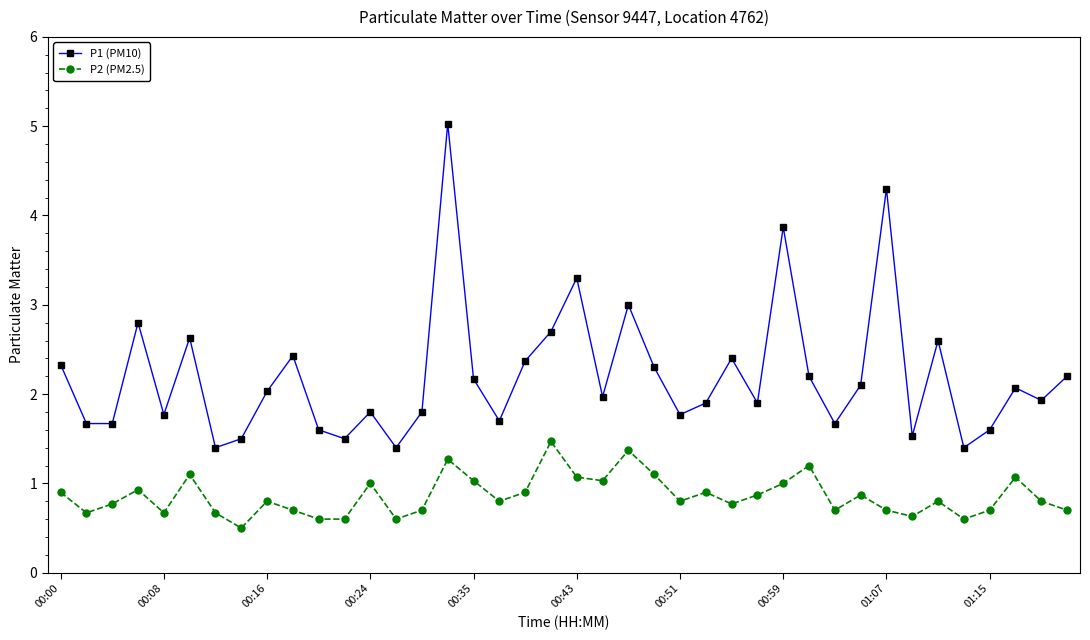

True or false: P1 (PM10) and P2 (PM2.5) intersect in this chart.

False